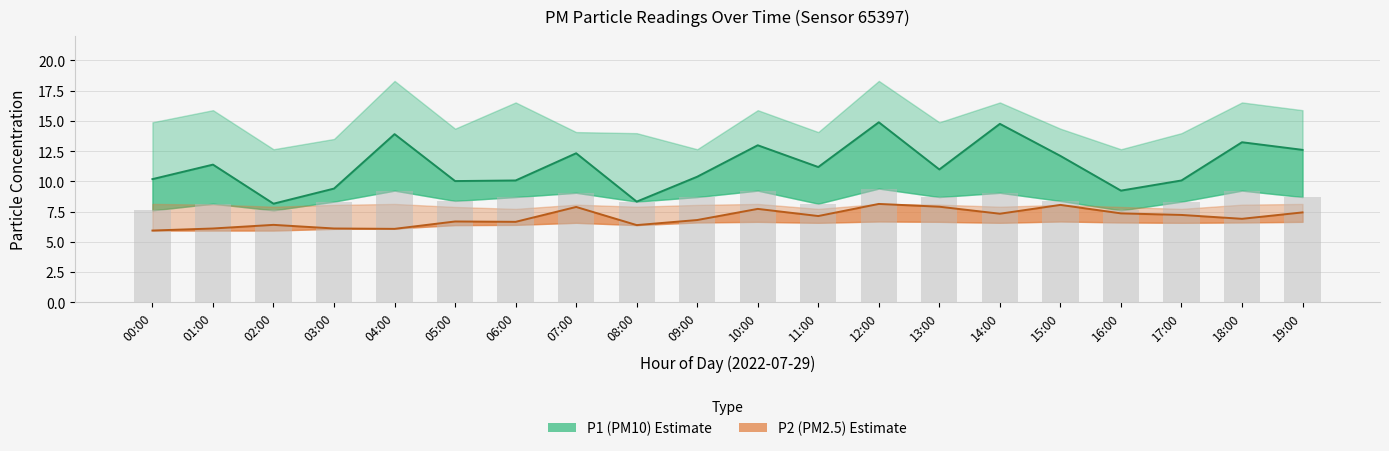

At which category is the sum across all series the highest?

12:00